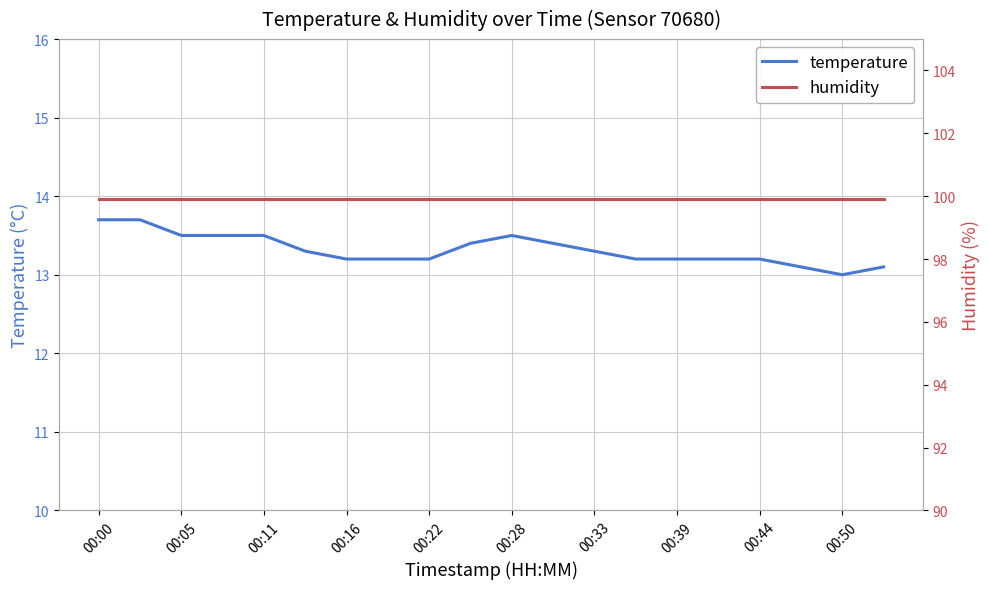

How many lines are shown in the chart?

2